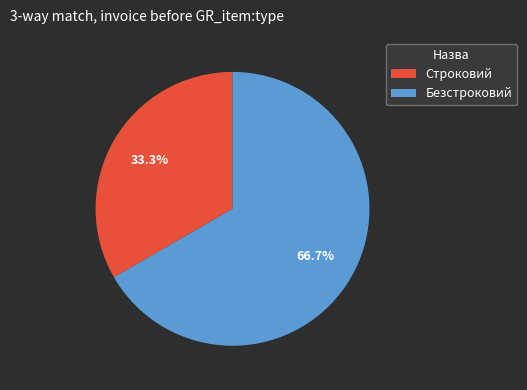

What is the ratio of the value at Строковий to the value at Безстроковий?

0.5